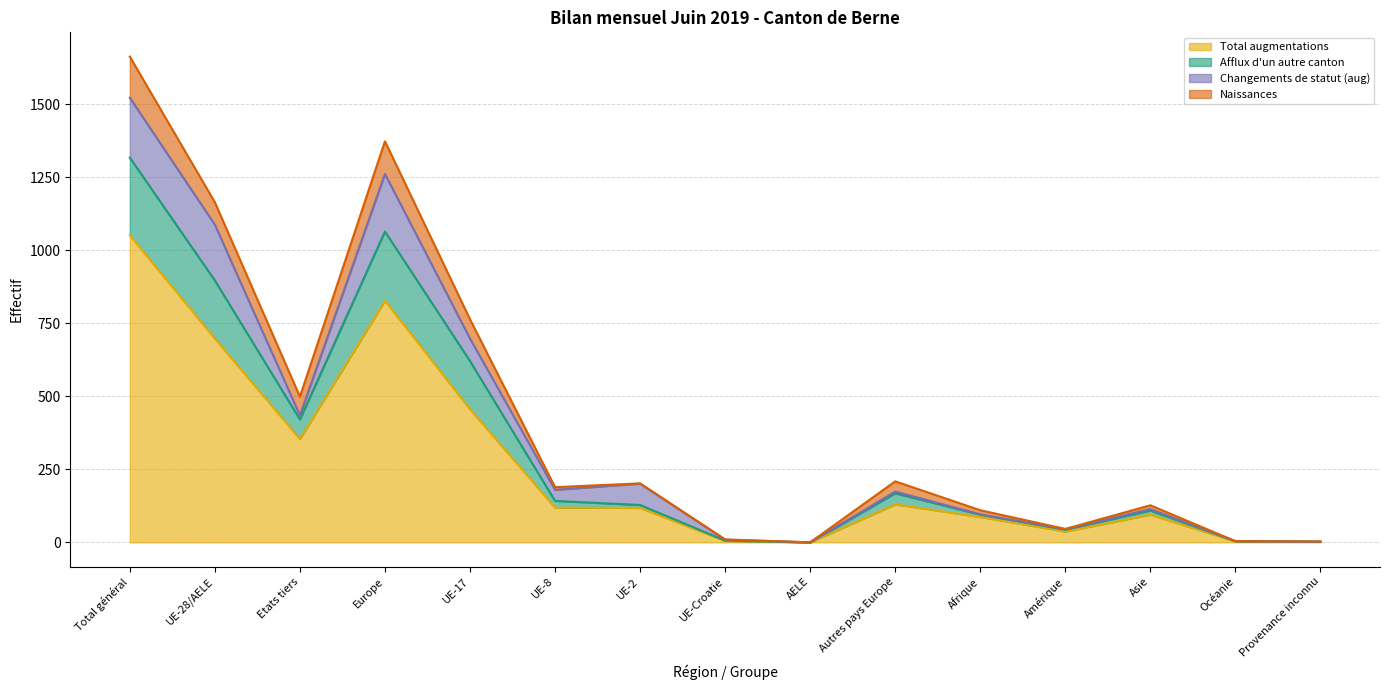

What is the label of the 4th point from the left?

Europe